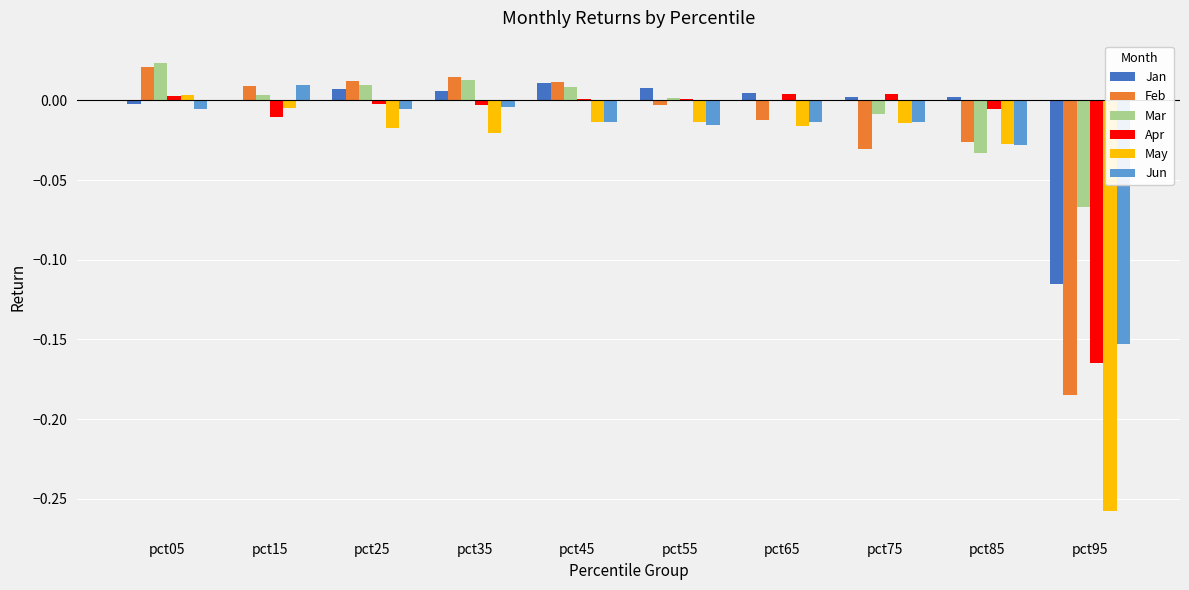

How many series are shown in this chart?

6